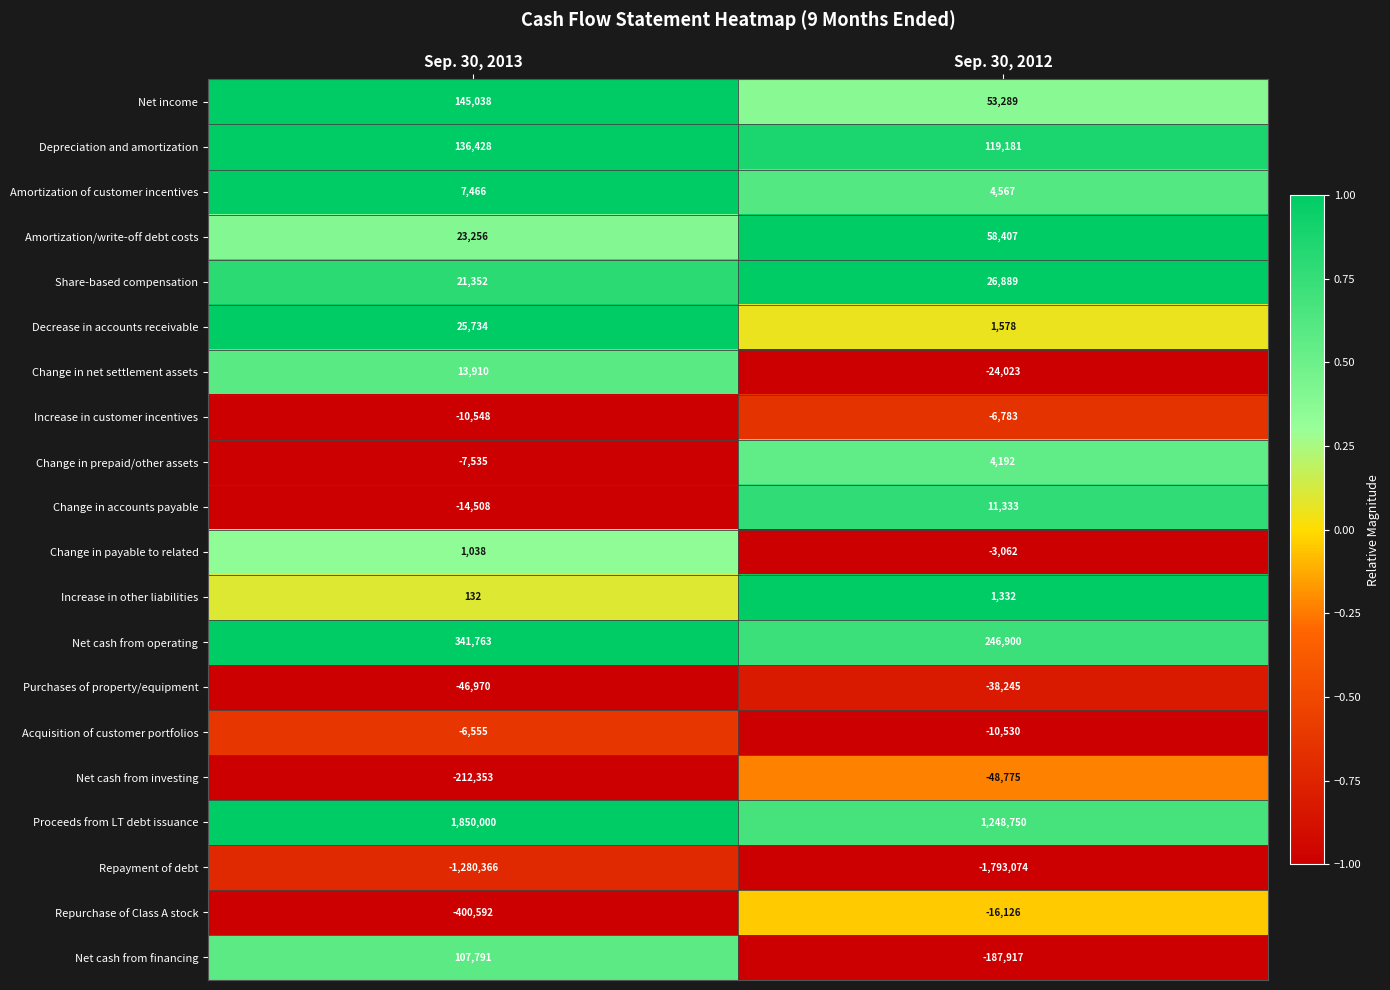

The value of Increase in customer incentives at Sep. 30, 2012 is -6783. True or false?

True